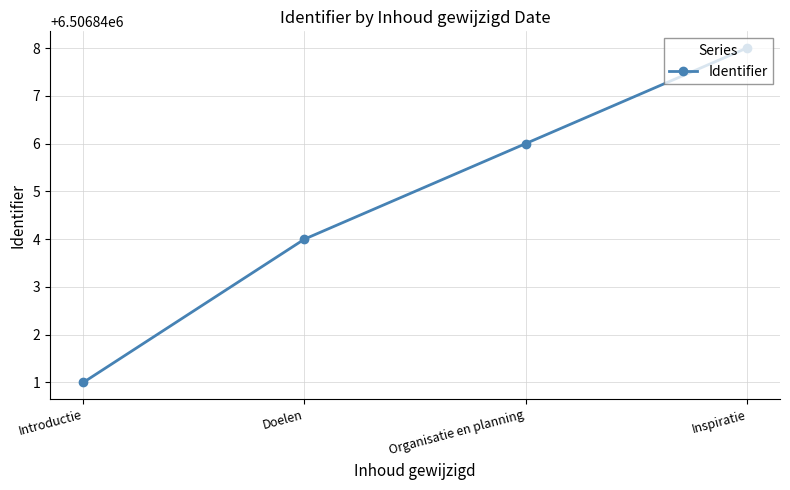

How many data points does each series have?

4